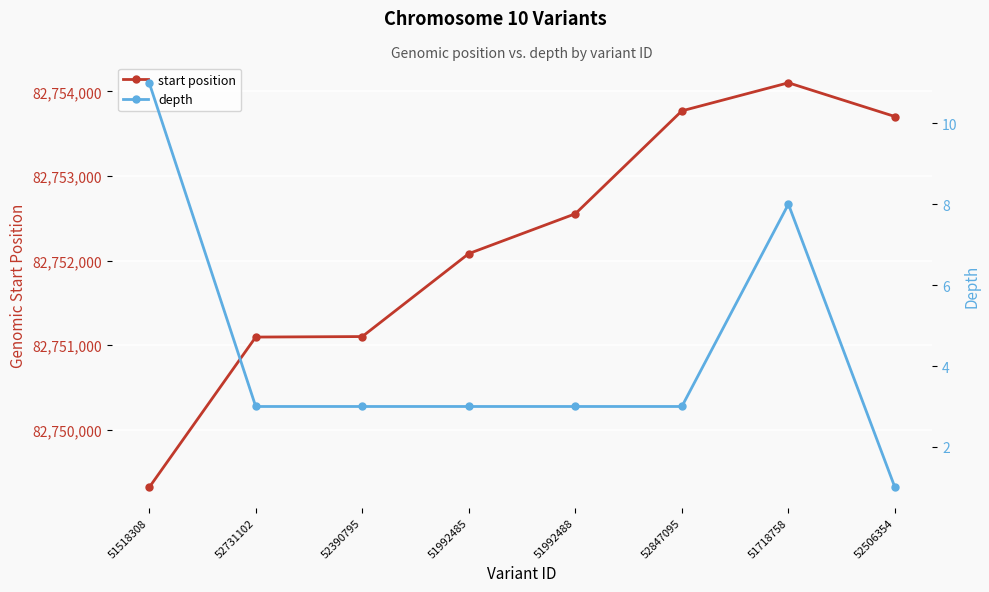

Reading left to right, transcribe all the data shown in this chart.

start position: 82749317	82751095	82751101	82752082	82752553	82753770	82754102	82753703
depth: 11	3	3	3	3	3	8	1